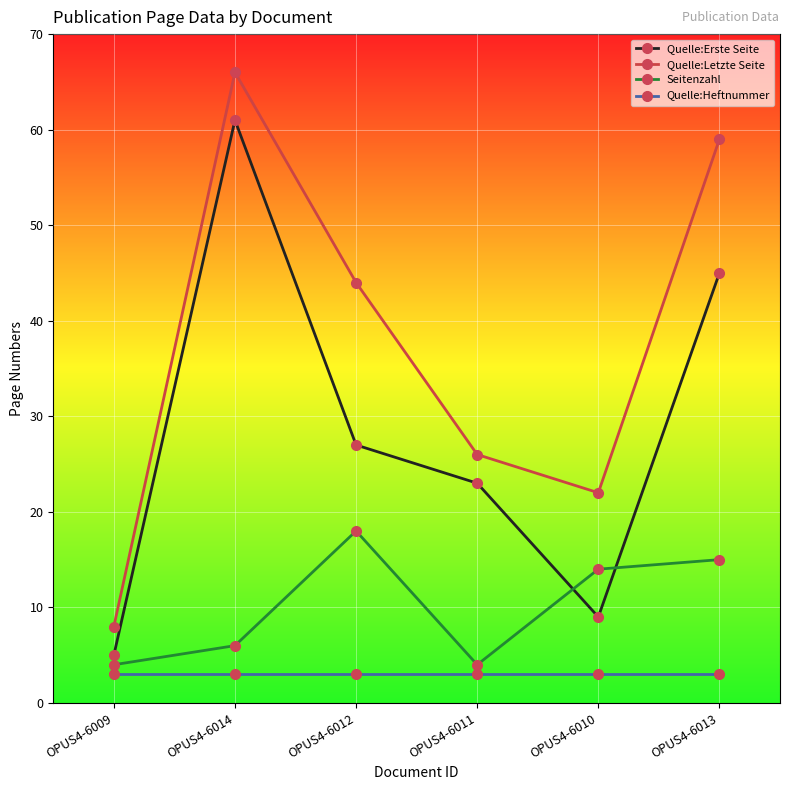

At OPUS4-6012, list the series in order from largest to smallest.

Quelle:Letzte Seite, Quelle:Erste Seite, Seitenzahl, Quelle:Heftnummer